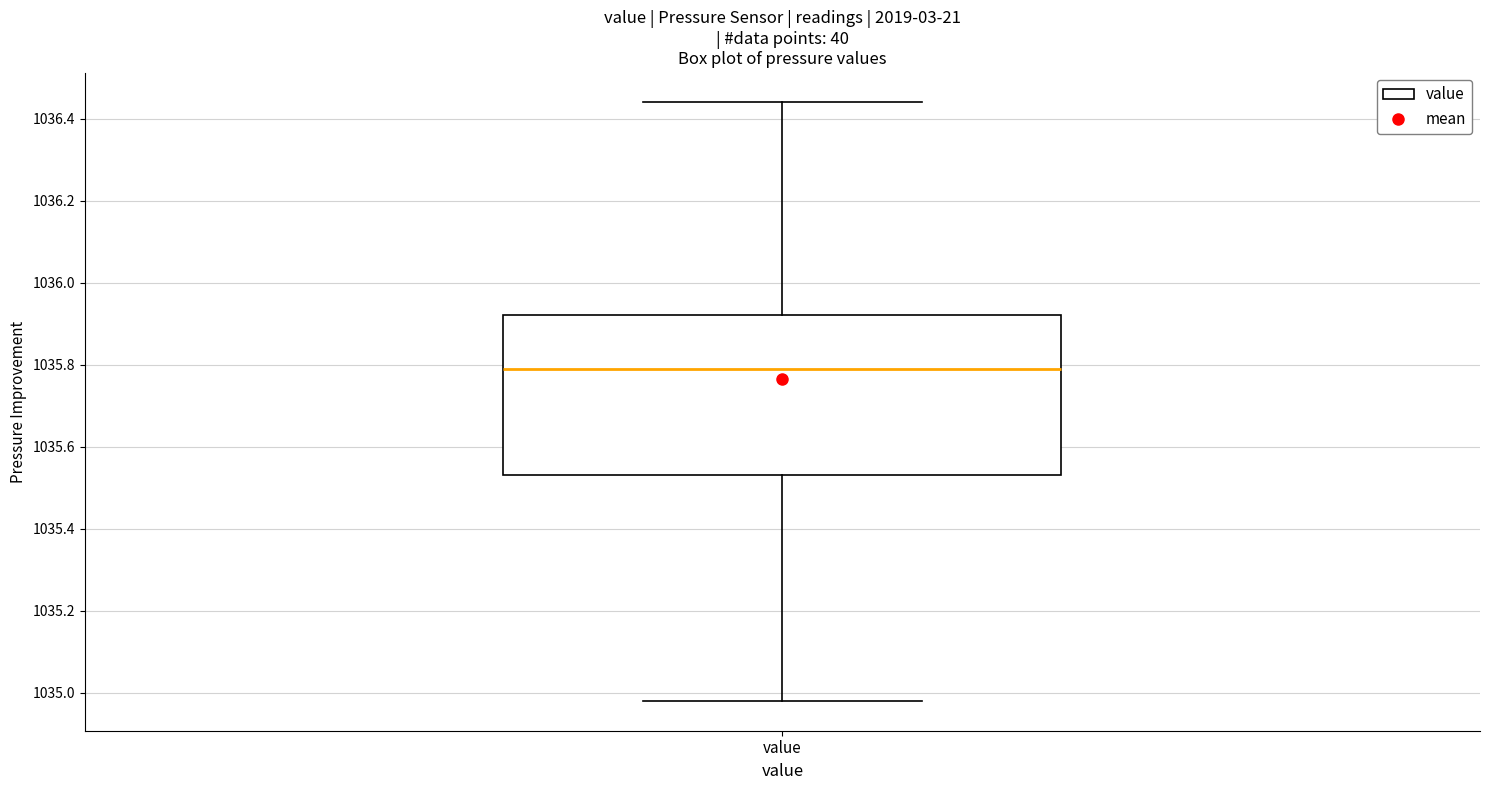

Where does the upper whisker of the box for value end on the y-axis? The values are not printed on the chart, so give them approximately, as read against the axis.

1036.44